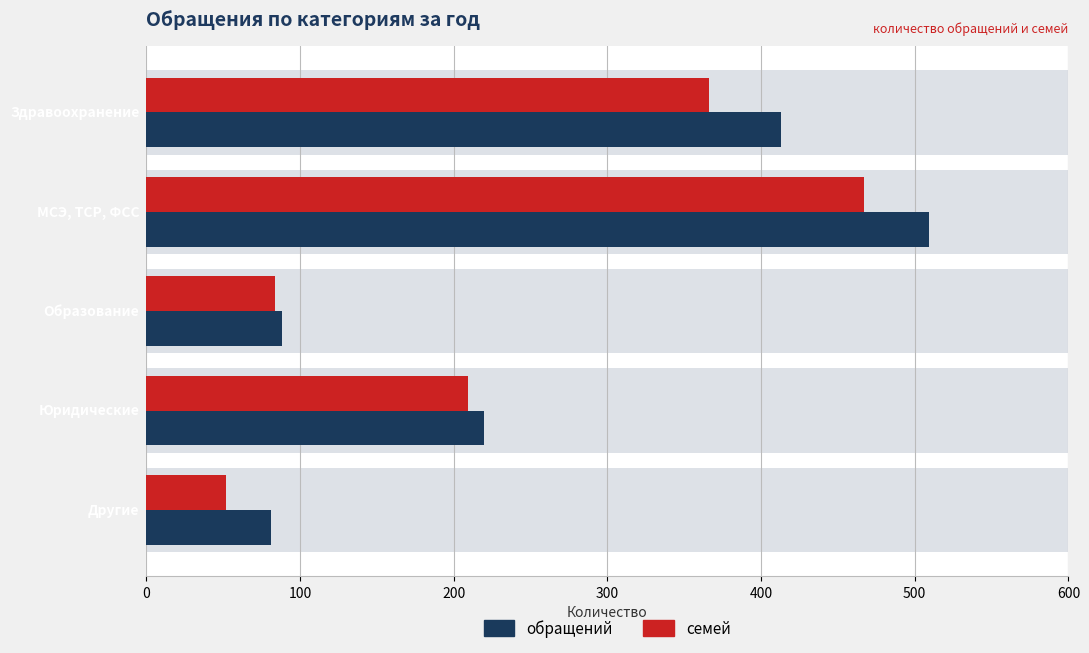

What is the total value across all series at Другие?

133